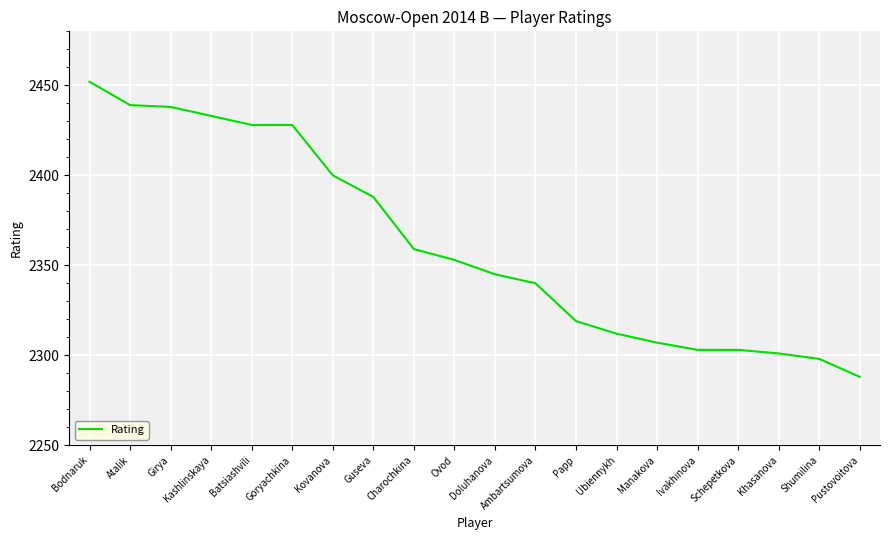

Is this an area chart (filled region under the line)?

No